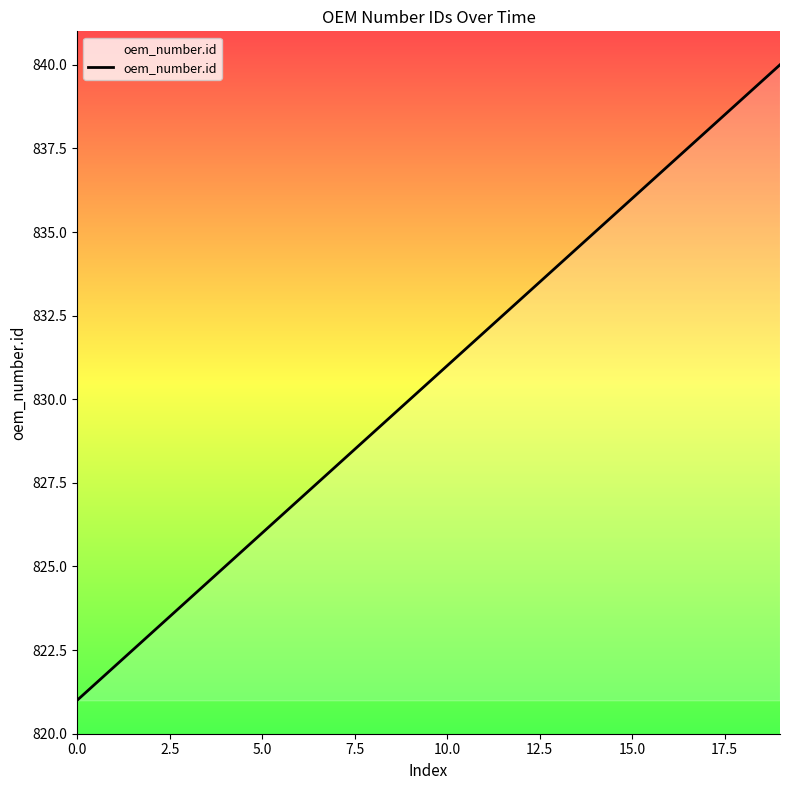

What is the minimum value shown in the chart?

821